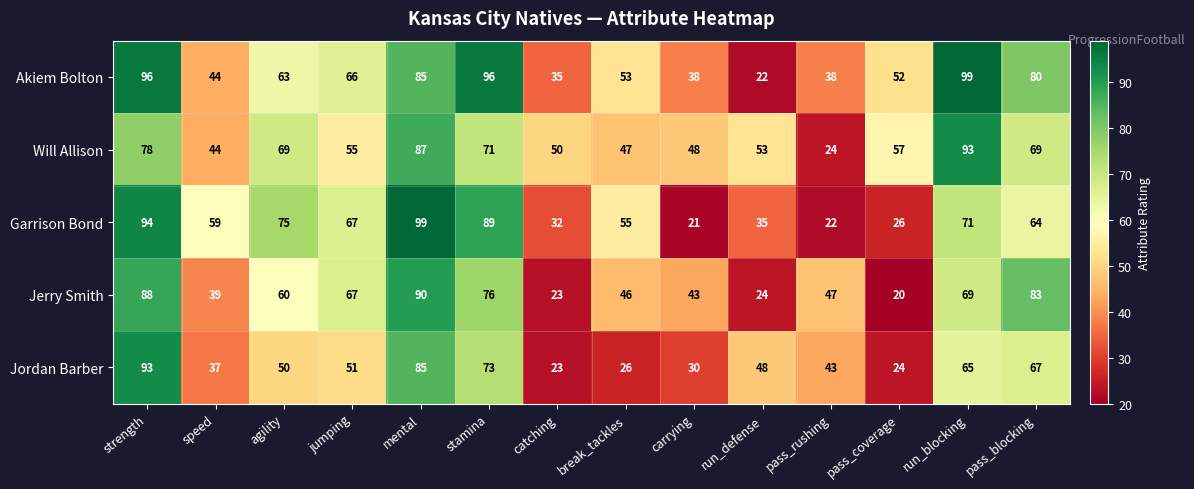

What is the spread (max minus min) of values at agility?

25